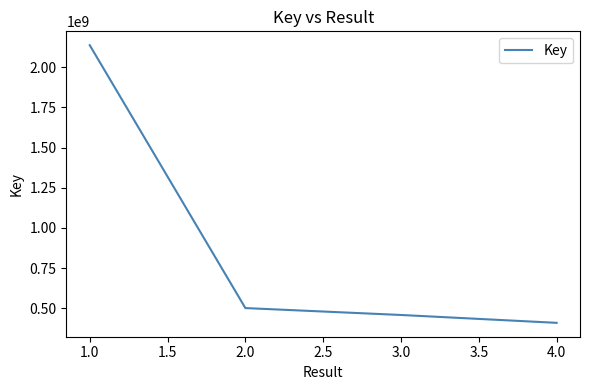

What is the difference between the values at 1.0 and 3.0?

1679773188